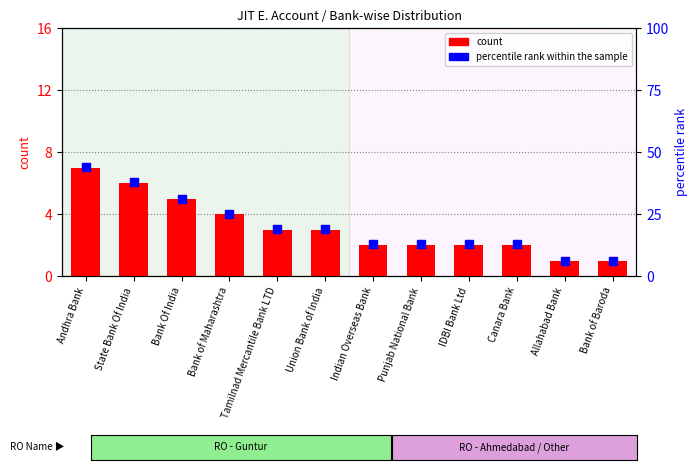

Which series reaches the maximum Y coordinate?

percentile rank within the sample